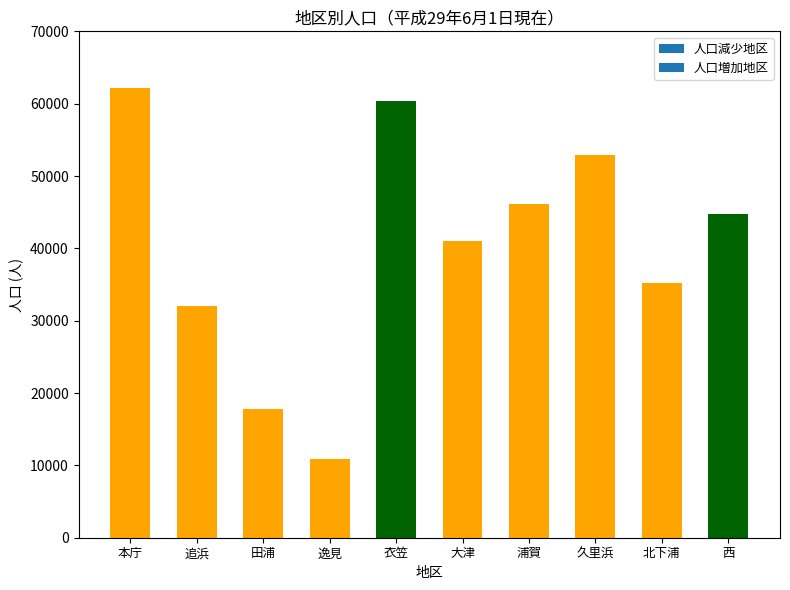

Is it true that the value at 大津 is 17513?

False